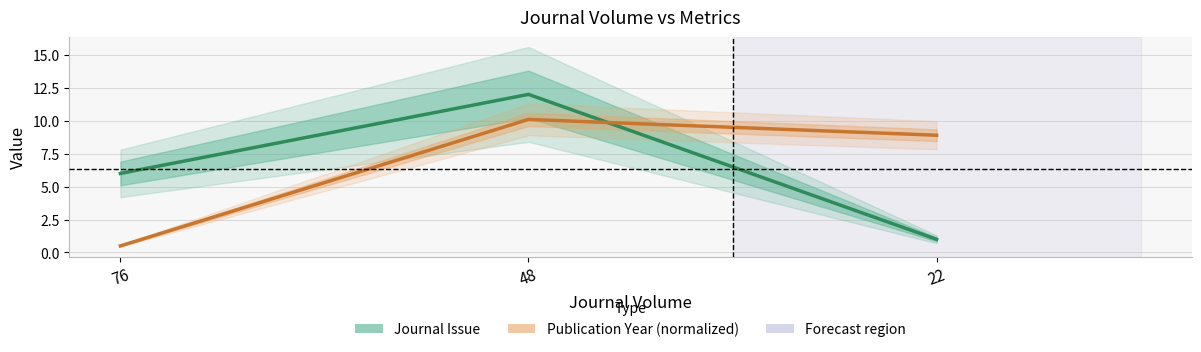

What are all the series names shown in the legend?

Journal Issue, Publication Year (normalized)